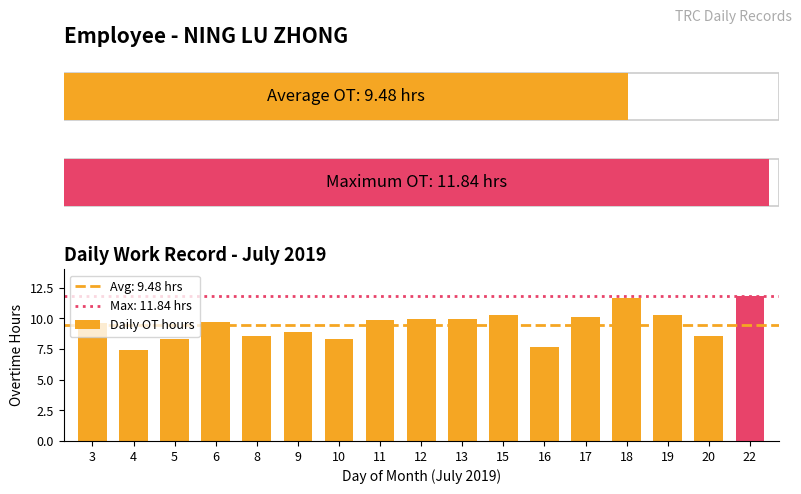

How many values exceed 9?

10